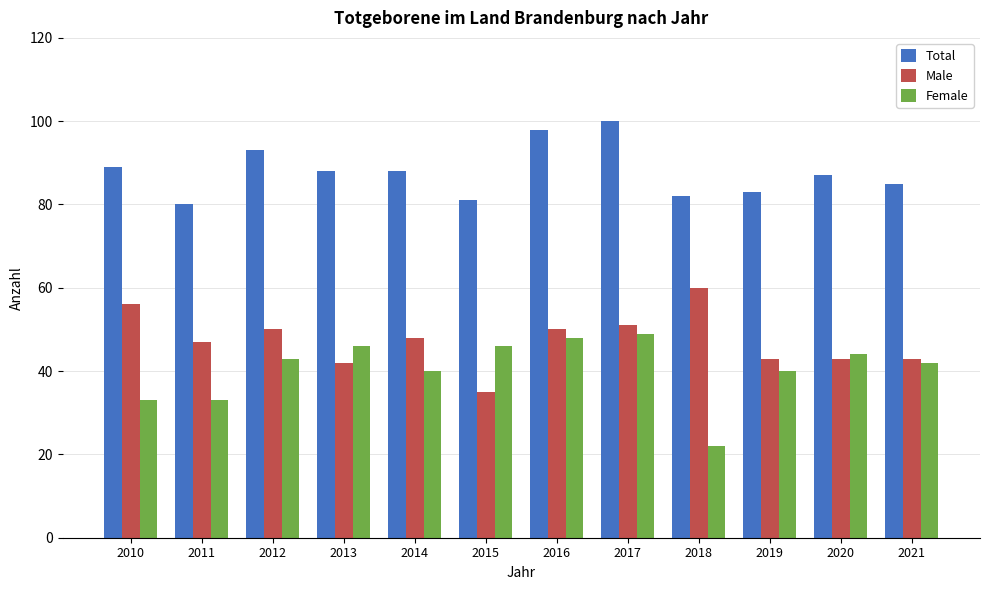

The Female series shows 40 at 2014. True or false?

True